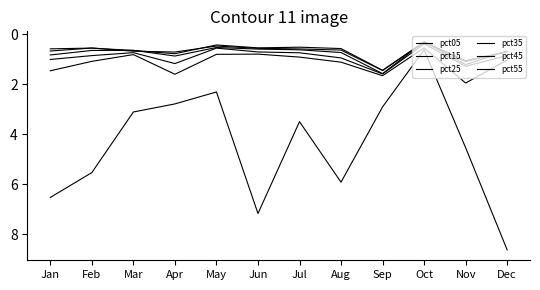

Reading right to left, list all the values displayed in this chart.

pct05: 8.6	4.5	0.6	2.9	5.9	3.5	7.2	2.3	2.8	3.1	5.5	6.5
pct15: 1.0	1.9	0.5	1.7	1.1	0.9	0.8	0.8	1.6	0.8	1.1	1.5
pct25: 0.9	1.3	0.4	1.6	0.9	0.7	0.7	0.6	1.2	0.7	0.9	1.0
pct35: 0.7	1.2	0.3	1.6	0.7	0.6	0.6	0.5	0.9	0.6	0.6	0.8
pct45: 0.7	1.1	0.3	1.4	0.6	0.6	0.6	0.5	0.7	0.7	0.6	0.7
pct55: 0.7	1.1	0.3	1.4	0.6	0.5	0.5	0.4	0.8	0.6	0.6	0.6